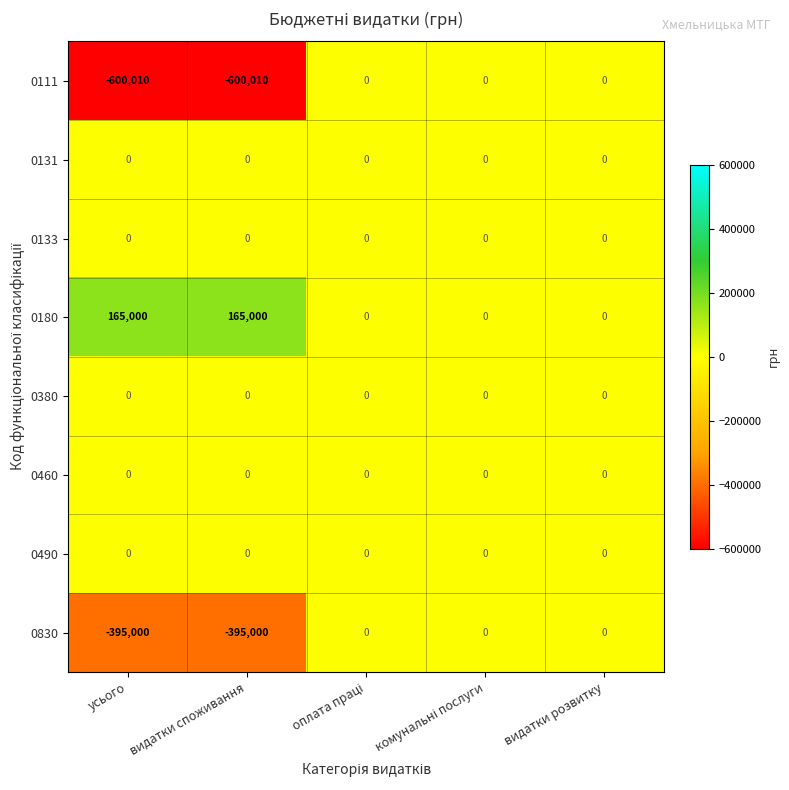

True or false: 0830 has a value of -395000 at усього.

True